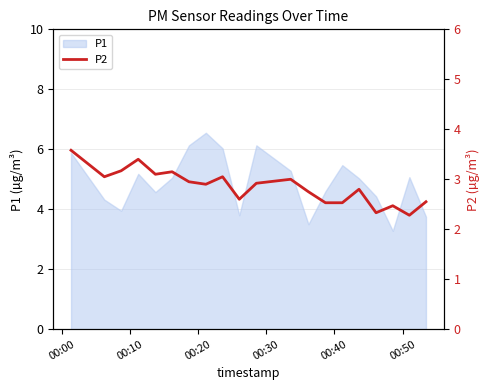

Does the chart have visible grid lines?

Yes